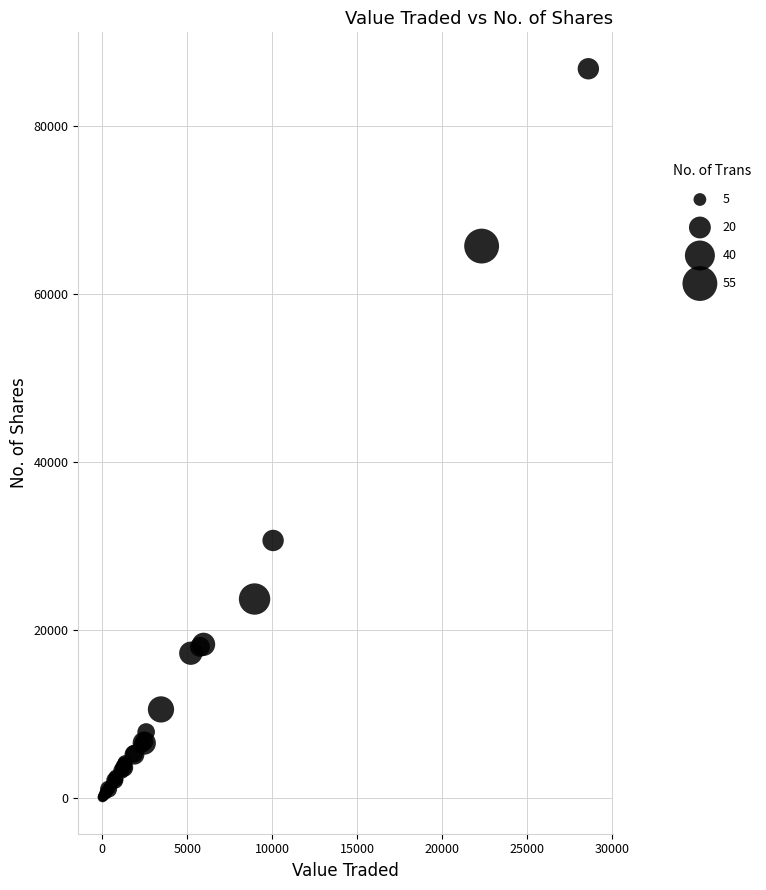

What Y value in the scatter plot is closest to 43404?

30613